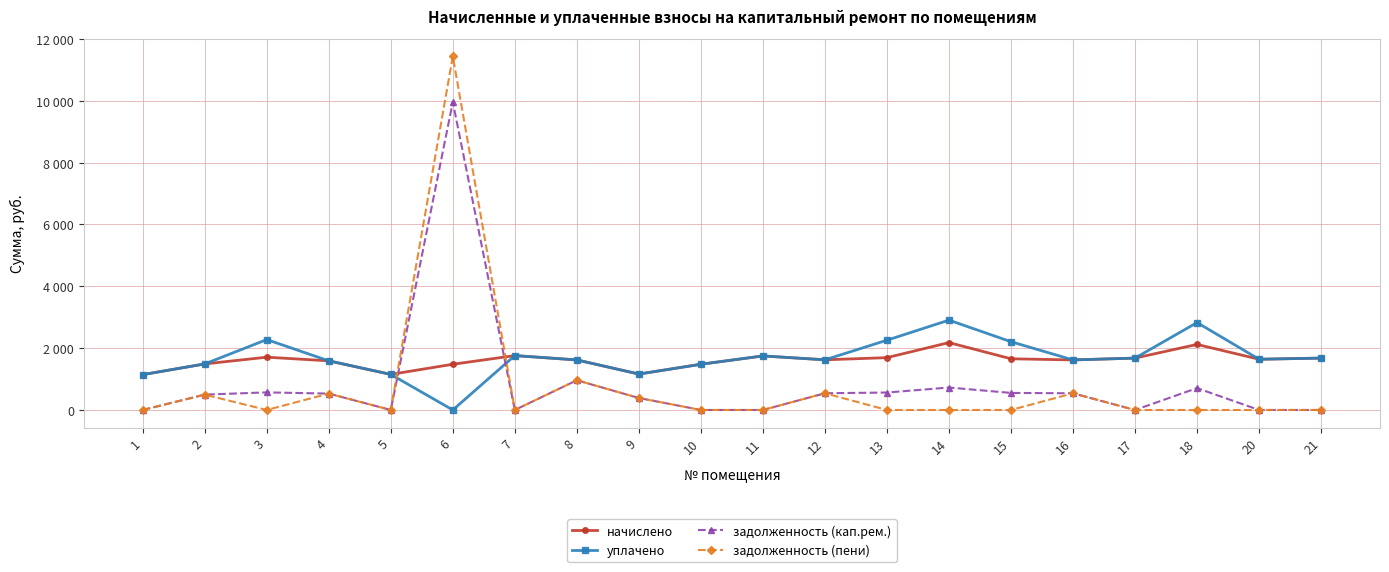

What is the total value across all series at 1?

2285.9